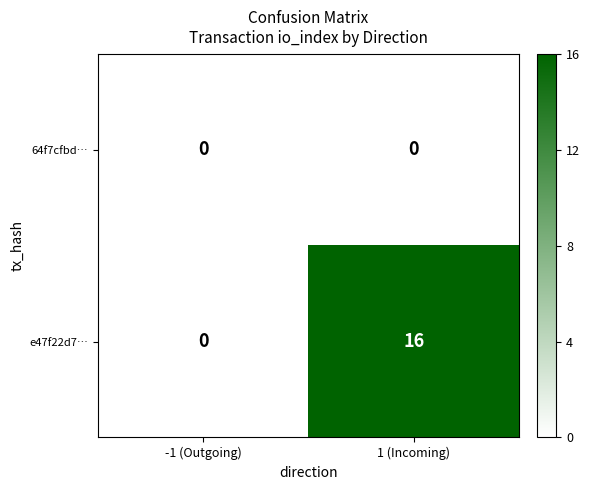

Which series has the widest spread of values?

e47f22d7…